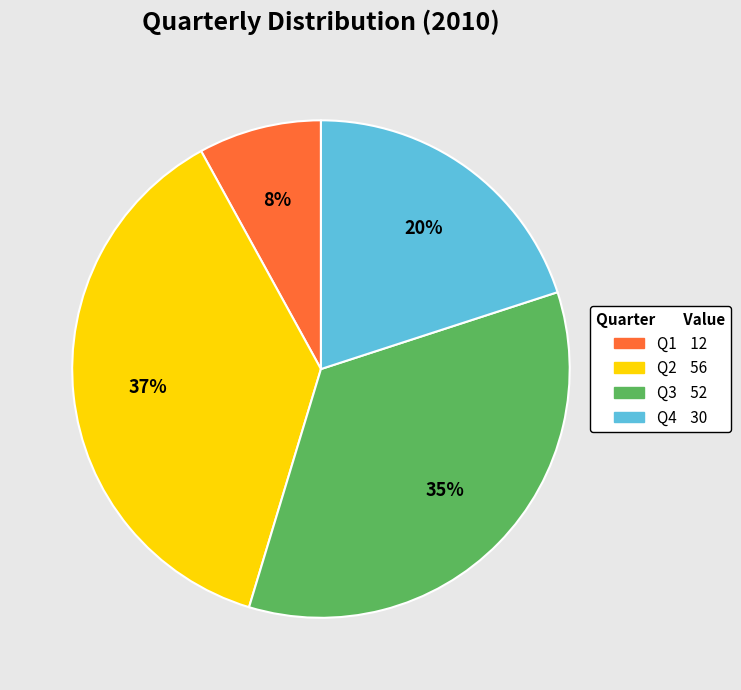

How many segments does this pie chart have?

4